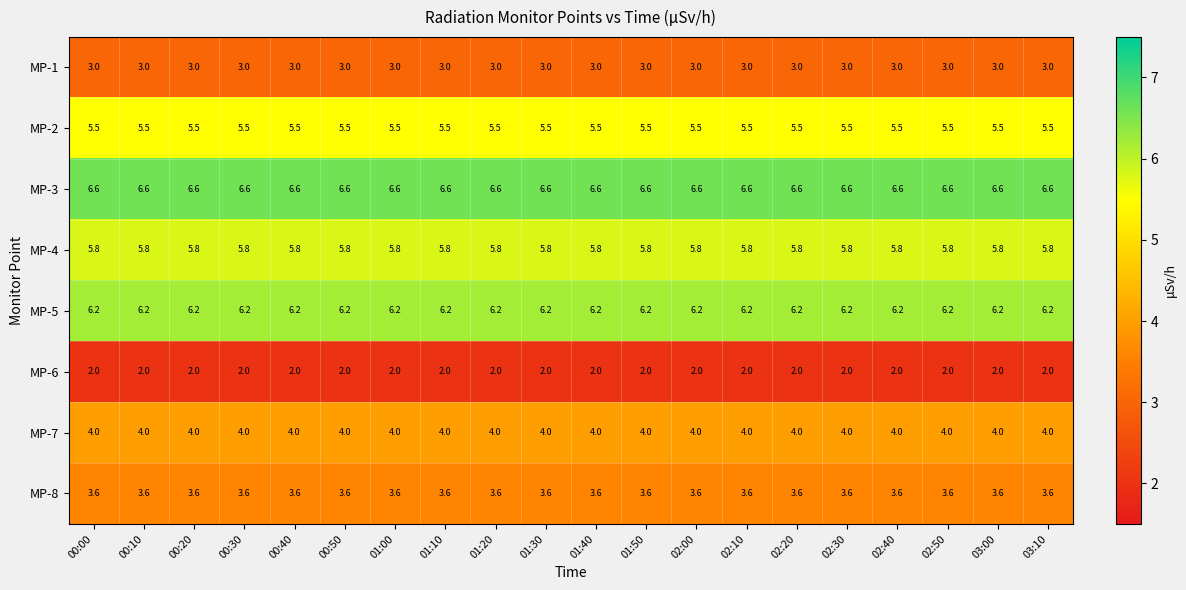

At how many categories does at least one series exceed 6?

20